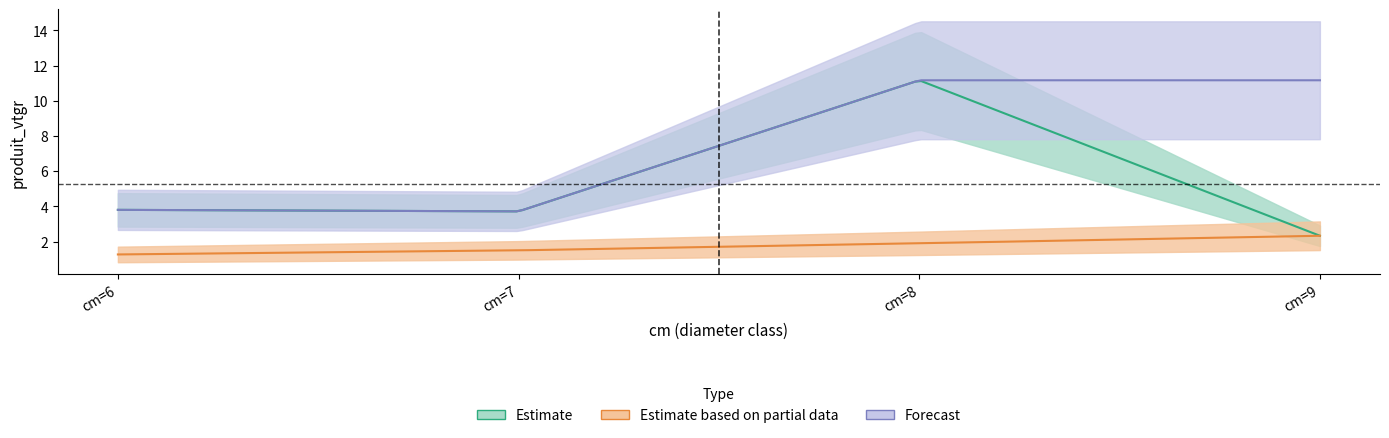

Where is cm nearest to the value 7?

7